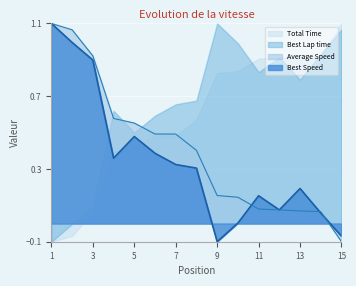

At 3, list the series in order from largest to smallest.

Average Speed, Best Speed, Best Lap time, Total Time